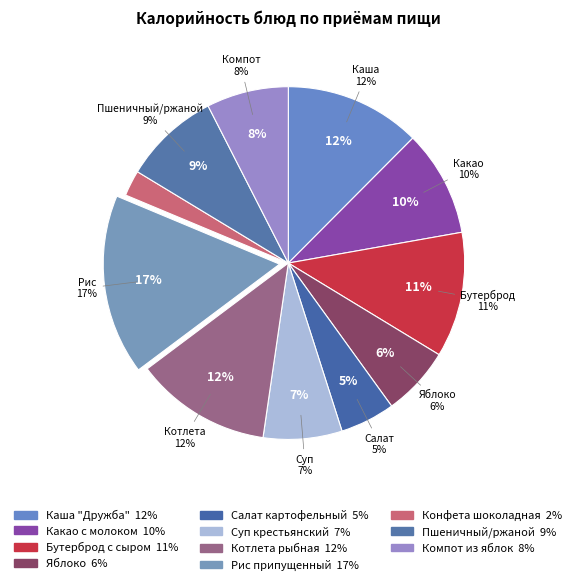

Rank the categories by value from lowest to highest.

Конфета шоколадная, Салат картофельный, Яблоко, Суп крестьянский, Компот из яблок, Пшеничный/ржаной, Какао с молоком, Бутерброд с сыром, Каша "Дружба", Котлета рыбная, Рис припущенный